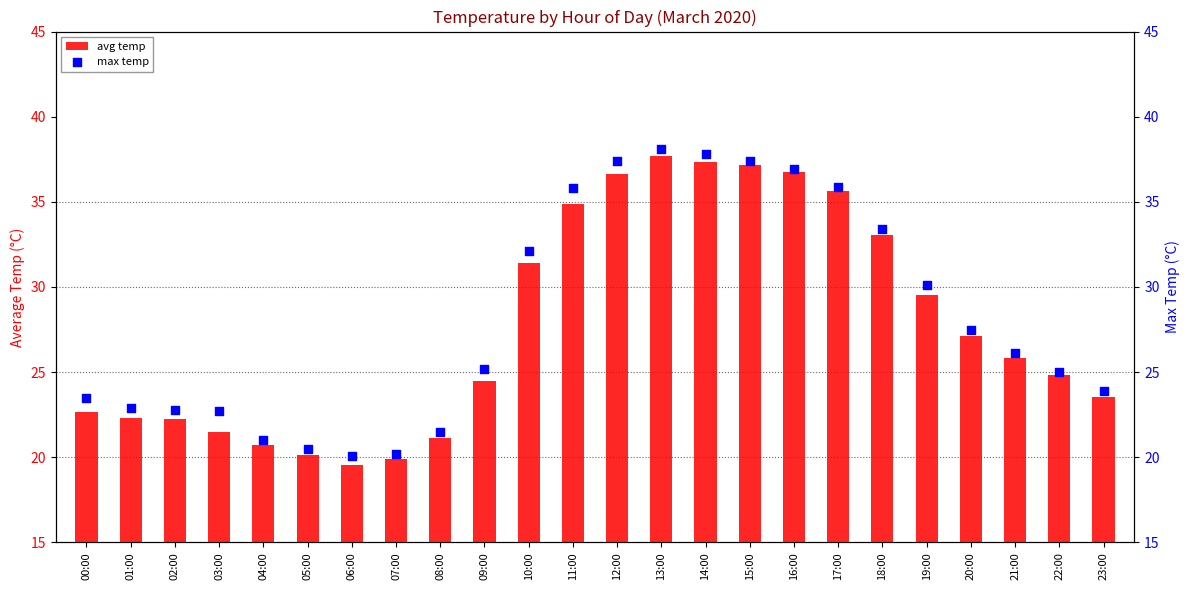

Which series contains the lowest Y value?

avg temp